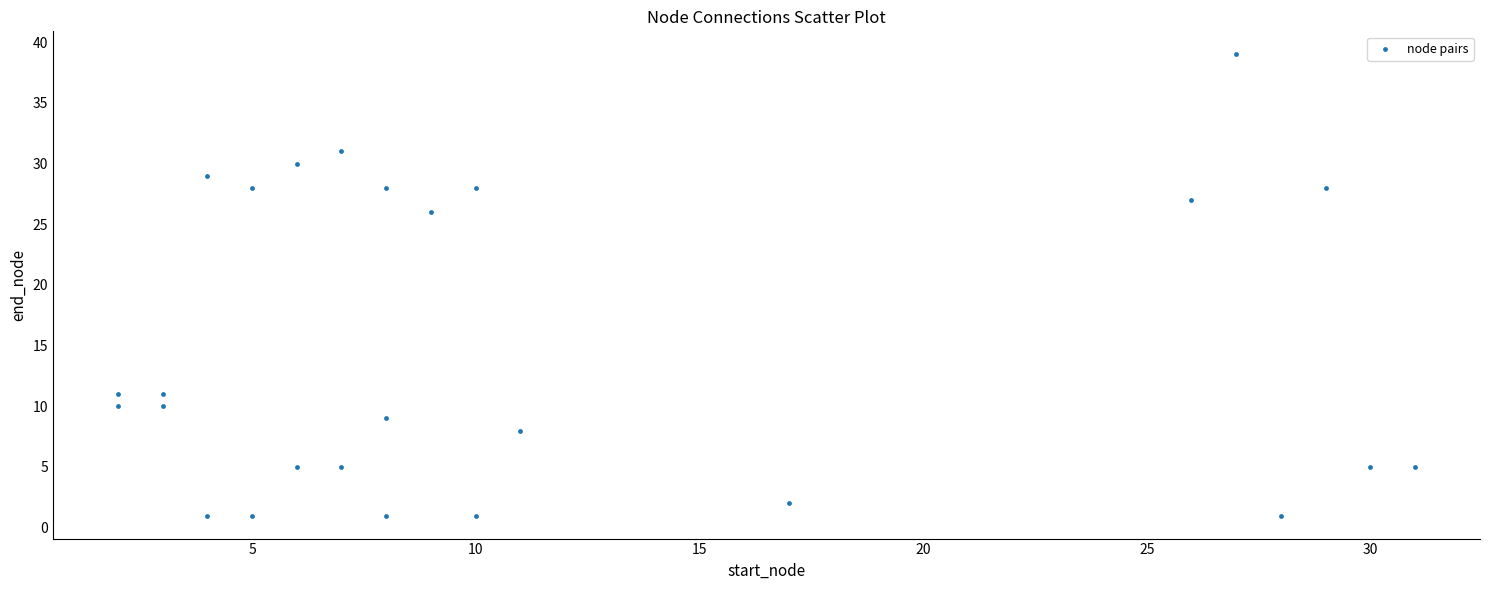

What Y value in the scatter plot is closest to 20?

26